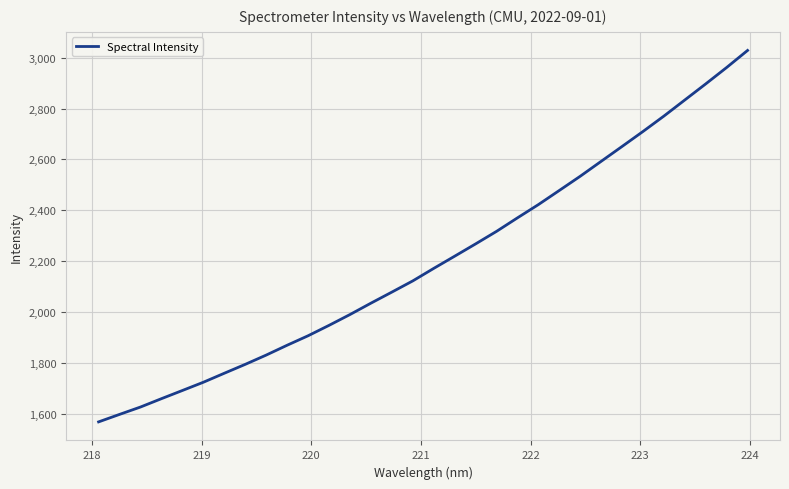

What is the minimum value shown in the chart?

1569.0